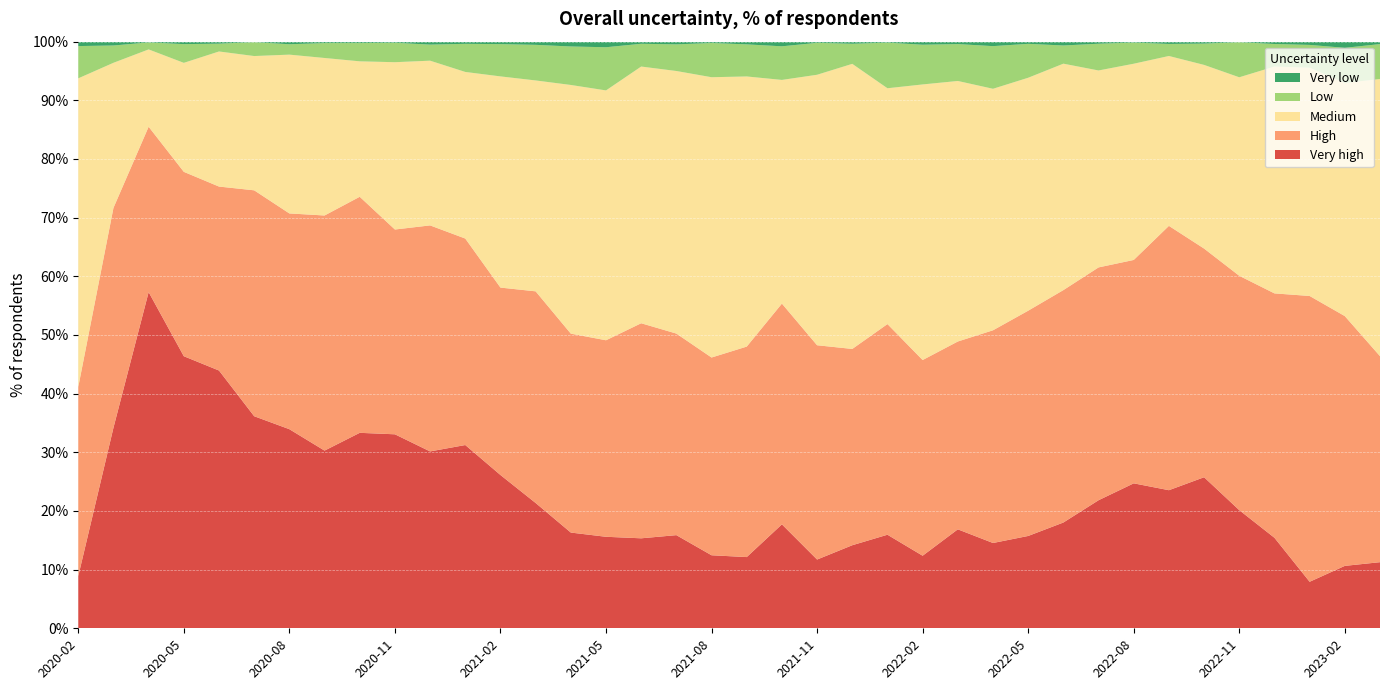

Reading right to left, list all the values displayed in this chart.

Very high: 2023-03=11.3	2023-02=10.6	2023-01=7.9	2022-12=15.4	2022-11=20.1	2022-10=25.8	2022-09=23.5	2022-08=24.7	2022-07=21.8	2022-06=18.0	2022-05=15.7	2022-04=14.5	2022-03=16.9	2022-02=12.4	2022-01=15.9	2021-12=14.2	2021-11=11.7	2021-10=17.7	2021-09=12.1	2021-08=12.4	2021-07=15.9	2021-06=15.3	2021-05=15.6	2021-04=16.3	2021-03=21.4	2021-02=26.1	2021-01=31.2	2020-12=30.1	2020-11=33.1	2020-10=33.3	2020-09=30.3	2020-08=33.9	2020-07=36.1	2020-06=43.9	2020-05=46.4	2020-04=57.3	2020-03=34.2	2020-02=8.9
High: 2023-03=35.1	2023-02=42.6	2023-01=48.7	2022-12=41.7	2022-11=40.0	2022-10=39.0	2022-09=45.1	2022-08=38.1	2022-07=39.7	2022-06=39.6	2022-05=38.4	2022-04=36.3	2022-03=32.0	2022-02=33.4	2022-01=35.9	2021-12=33.5	2021-11=36.5	2021-10=37.6	2021-09=35.9	2021-08=33.7	2021-07=34.4	2021-06=36.7	2021-05=33.5	2021-04=33.9	2021-03=36.1	2021-02=31.9	2021-01=35.2	2020-12=38.5	2020-11=34.9	2020-10=40.2	2020-09=40.1	2020-08=36.8	2020-07=38.5	2020-06=31.4	2020-05=31.4	2020-04=28.2	2020-03=37.5	2020-02=32.3
Medium: 2023-03=47.2	2023-02=39.8	2023-01=38.9	2022-12=38.7	2022-11=33.8	2022-10=31.3	2022-09=29.0	2022-08=33.5	2022-07=33.6	2022-06=38.6	2022-05=39.7	2022-04=41.2	2022-03=44.4	2022-02=47.0	2022-01=40.2	2021-12=48.6	2021-11=46.1	2021-10=38.1	2021-09=46.0	2021-08=47.8	2021-07=44.8	2021-06=43.8	2021-05=42.6	2021-04=42.4	2021-03=36.0	2021-02=36.0	2021-01=28.4	2020-12=28.1	2020-11=28.5	2020-10=23.1	2020-09=26.9	2020-08=27.1	2020-07=22.9	2020-06=23.0	2020-05=18.6	2020-04=13.2	2020-03=24.7	2020-02=52.6
Low: 2023-03=6.0	2023-02=6.0	2023-01=3.9	2022-12=3.8	2022-11=6.0	2022-10=3.6	2022-09=2.0	2022-08=3.6	2022-07=4.6	2022-06=3.1	2022-05=5.8	2022-04=7.3	2022-03=6.3	2022-02=6.8	2022-01=7.8	2021-12=3.4	2021-11=5.4	2021-10=5.7	2021-09=5.5	2021-08=5.8	2021-07=4.5	2021-06=3.9	2021-05=7.4	2021-04=6.6	2021-03=6.1	2021-02=5.5	2021-01=4.8	2020-12=2.7	2020-11=3.3	2020-10=3.1	2020-09=2.5	2020-08=1.8	2020-07=2.4	2020-06=1.3	2020-05=3.2	2020-04=1.2	2020-03=3.0	2020-02=5.5
Very low: 2023-03=0.4	2023-02=1.1	2023-01=0.6	2022-12=0.4	2022-11=0.1	2022-10=0.3	2022-09=0.4	2022-08=0.2	2022-07=0.3	2022-06=0.7	2022-05=0.4	2022-04=0.8	2022-03=0.4	2022-02=0.5	2022-01=0.2	2021-12=0.3	2021-11=0.2	2021-10=0.8	2021-09=0.5	2021-08=0.2	2021-07=0.5	2021-06=0.4	2021-05=0.9	2021-04=0.8	2021-03=0.5	2021-02=0.4	2021-01=0.4	2020-12=0.5	2020-11=0.2	2020-10=0.2	2020-09=0.2	2020-08=0.5	2020-07=0.1	2020-06=0.3	2020-05=0.4	2020-04=0.1	2020-03=0.7	2020-02=0.8